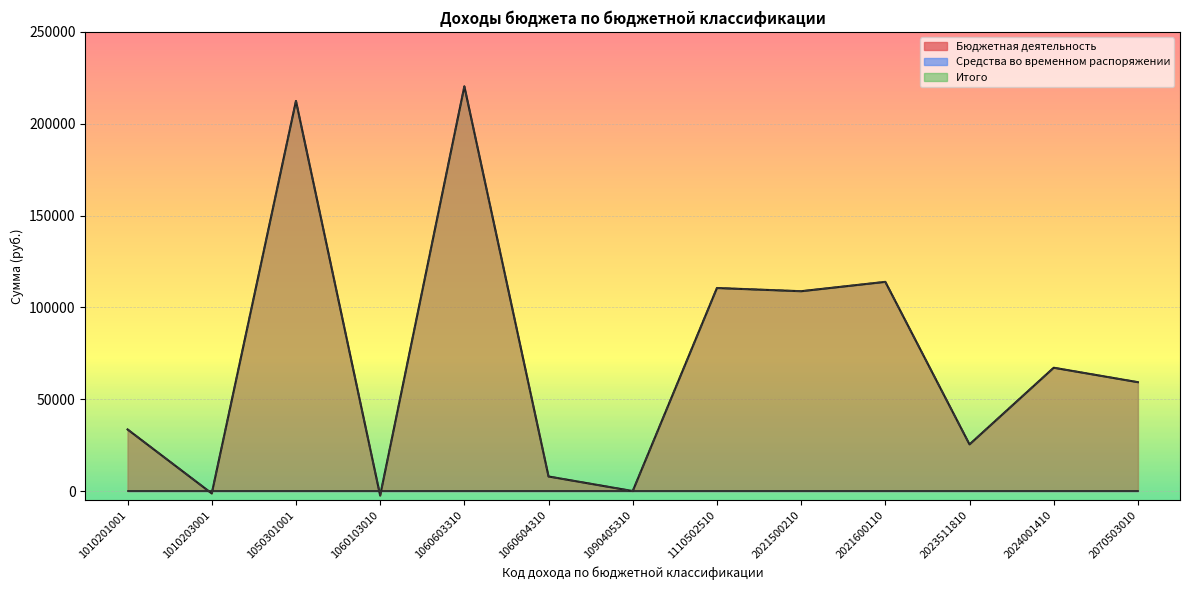

How many positive values does the Итого series have?

11